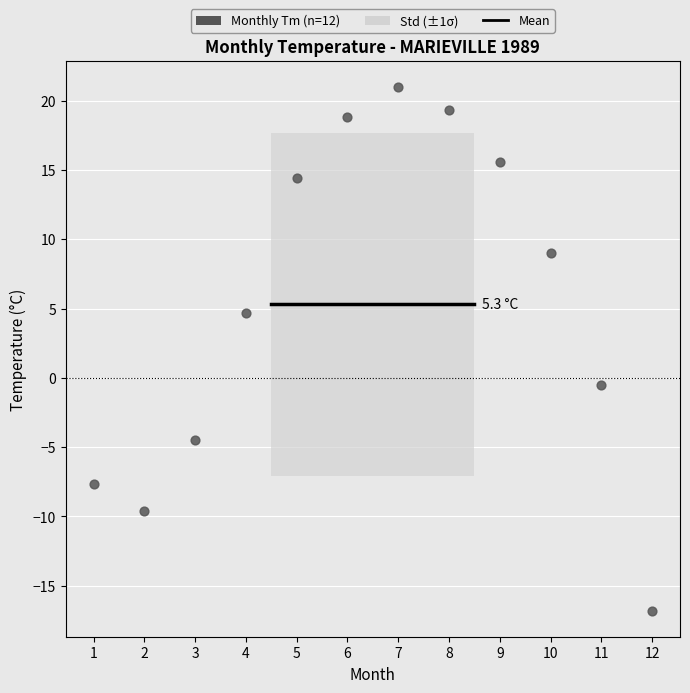

What is the average X value?

6.5